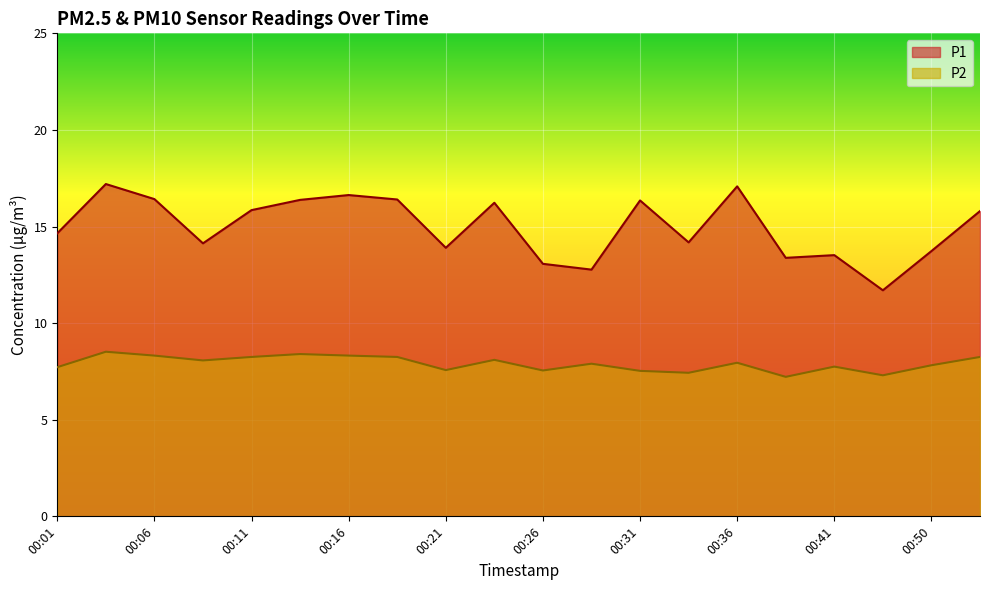

Rank the series by their maximum value, from lowest to highest.

P2, P1